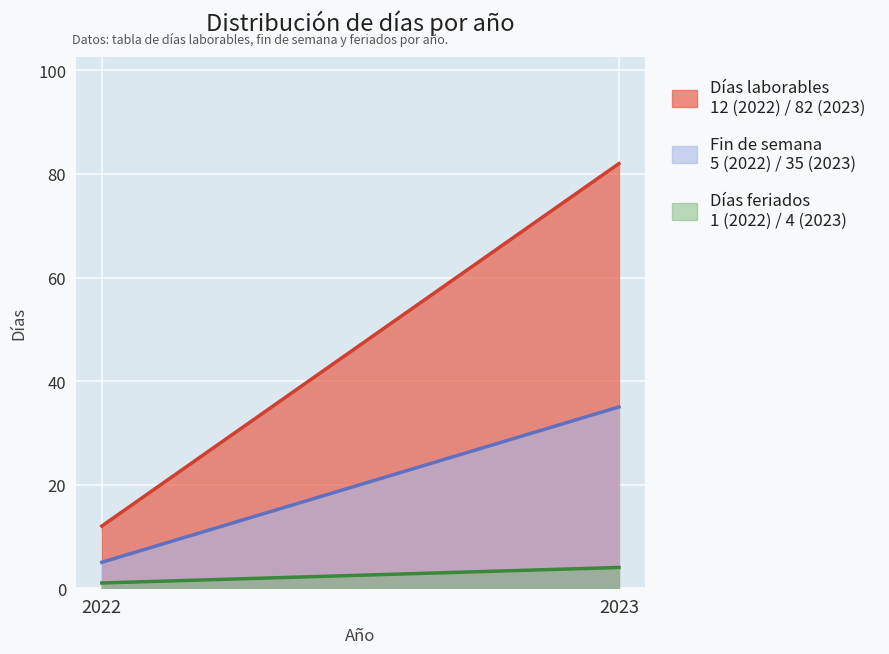

The Días laborables series shows 117 at 2023. True or false?

False